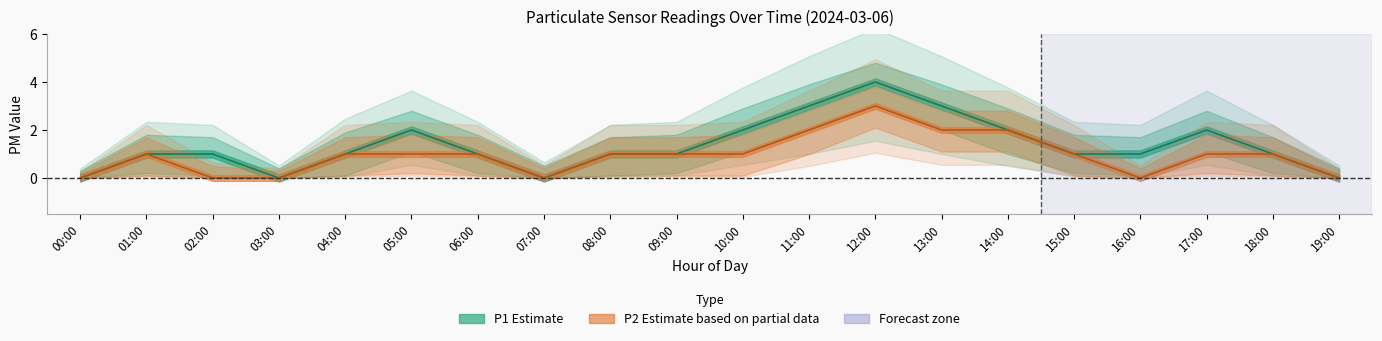

What is the difference between the maximum and minimum values in the P1 series?

4